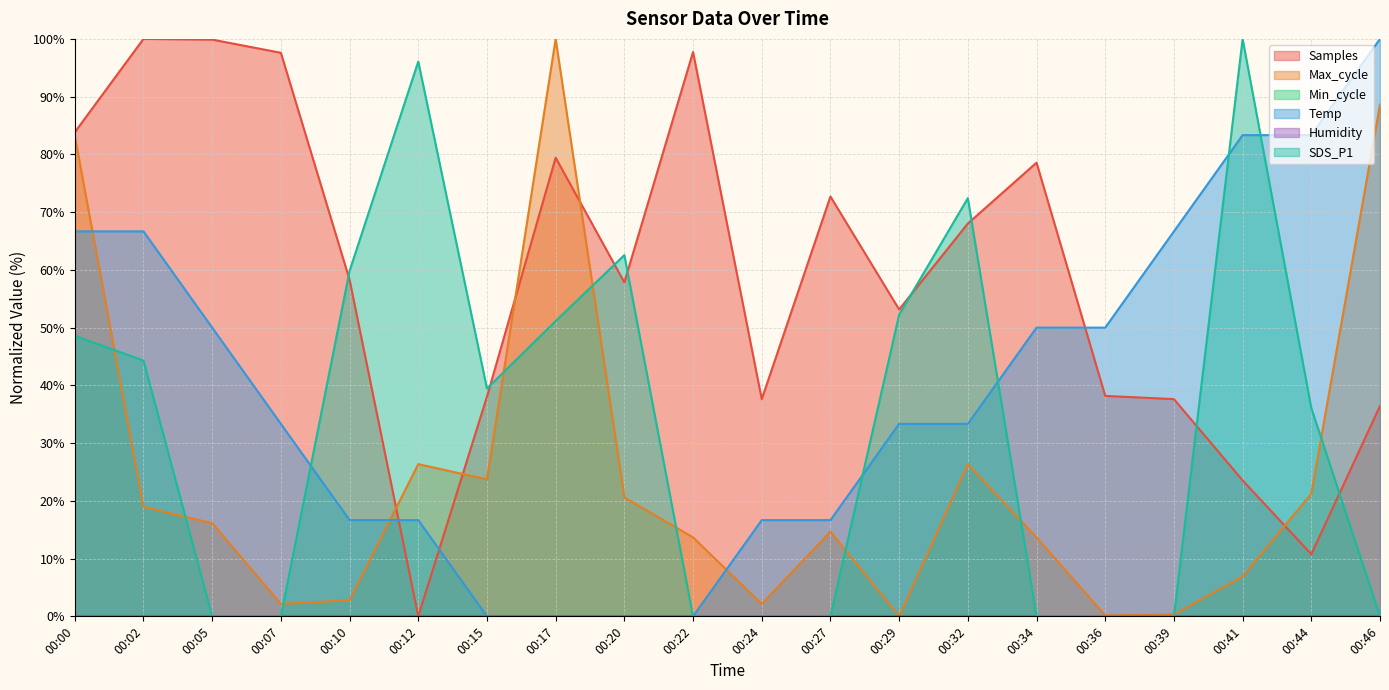

What is the highest value of the SDS_P1 series?

100.0